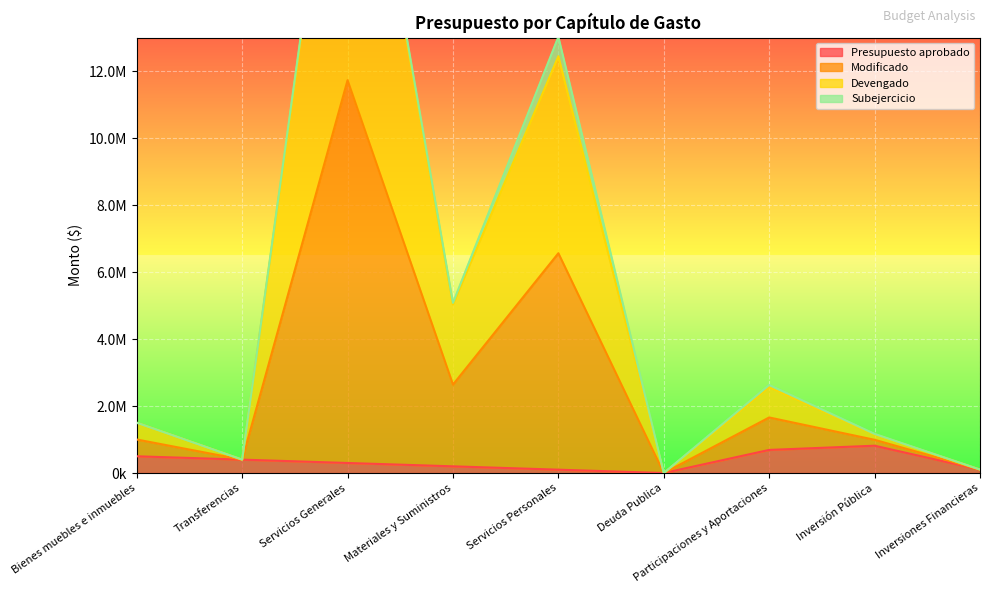

How many values in Presupuesto aprobado are above zero?

8